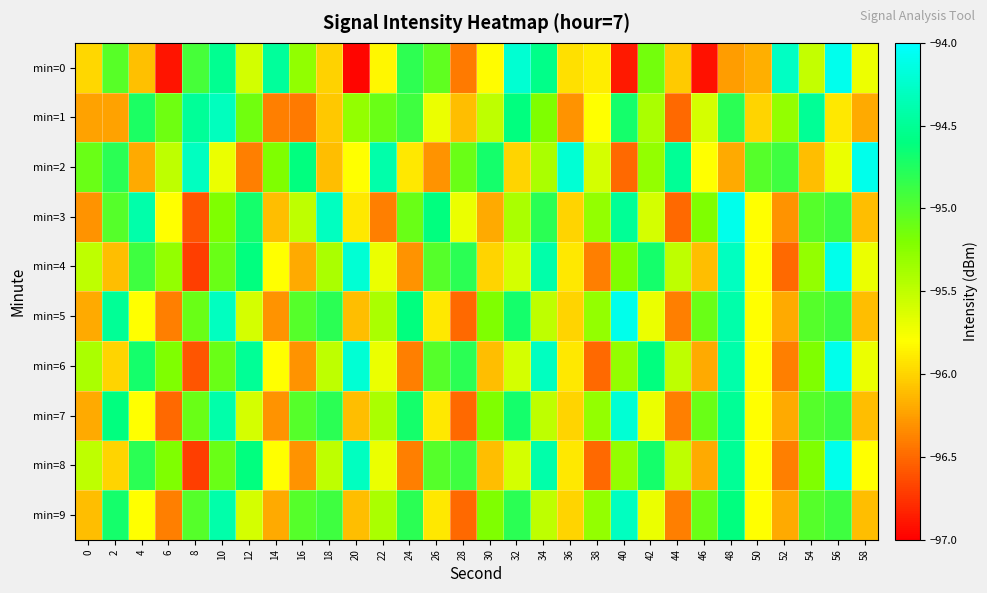

At 10, list the series in order from largest to smallest.

min=5, min=1, min=7, min=9, min=0, min=4, min=6, min=8, min=3, min=2